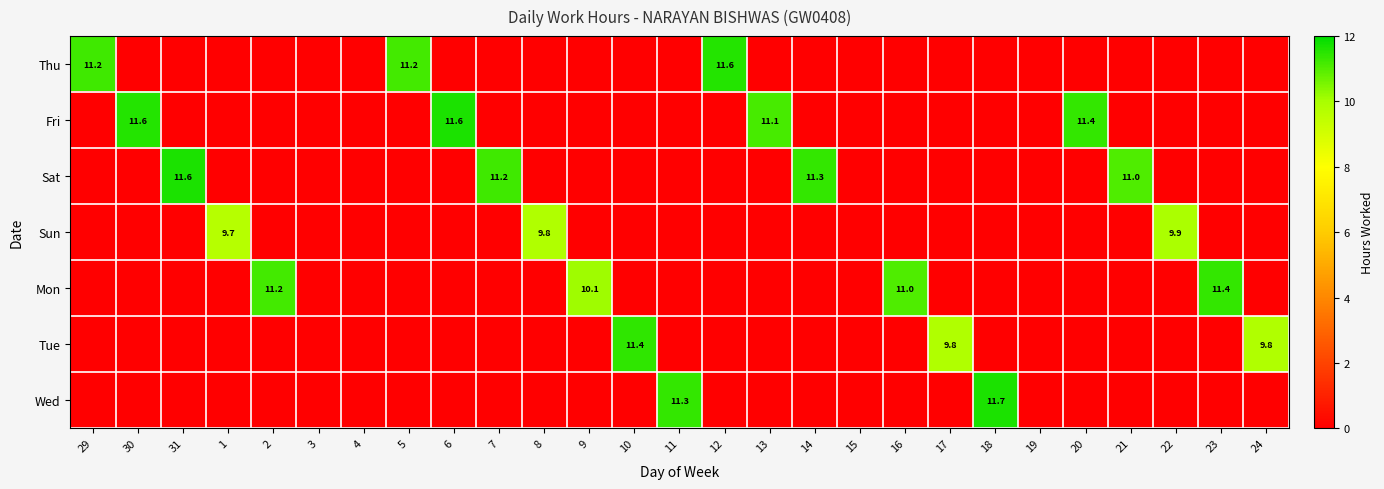

What is the difference between the highest and lowest values at 14?

11.3